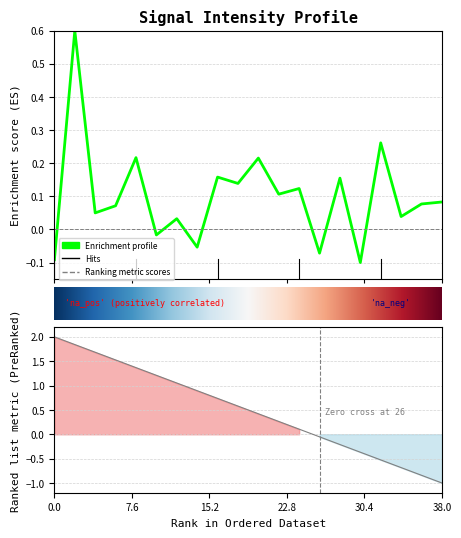

How many lines are shown in the chart?

1